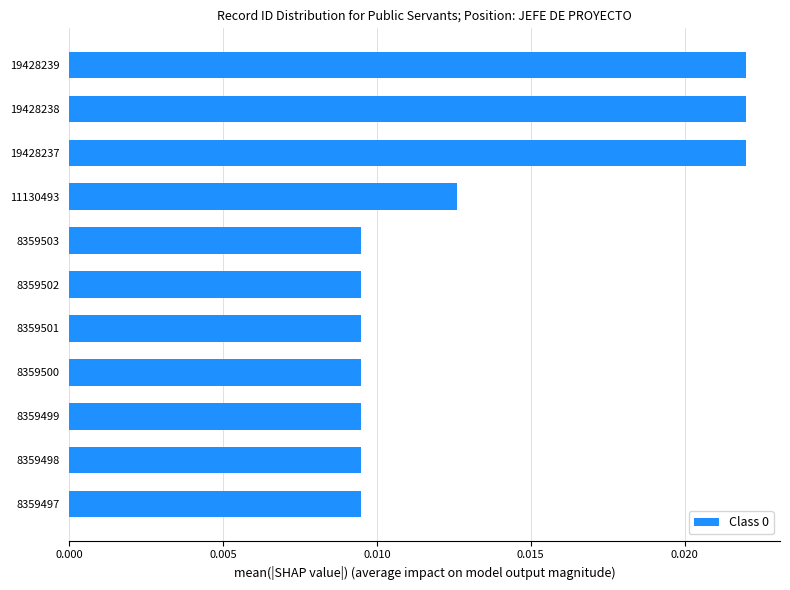

How many values are between 0 and 1?

11